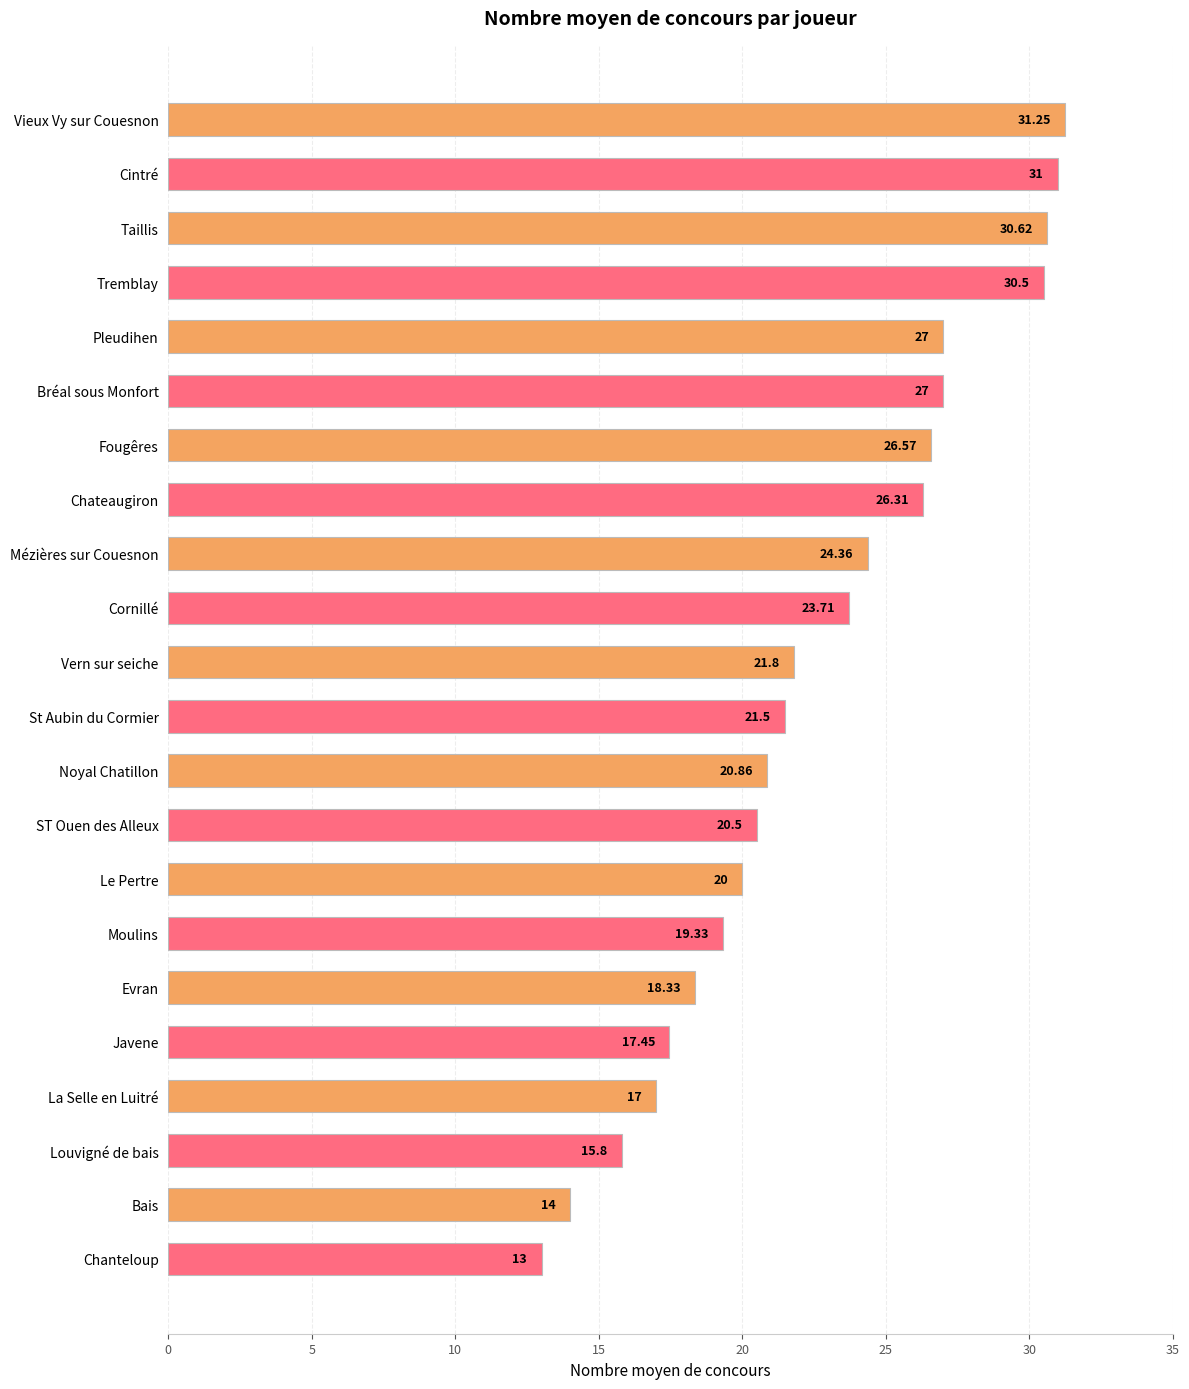

What is the average value?

22.6